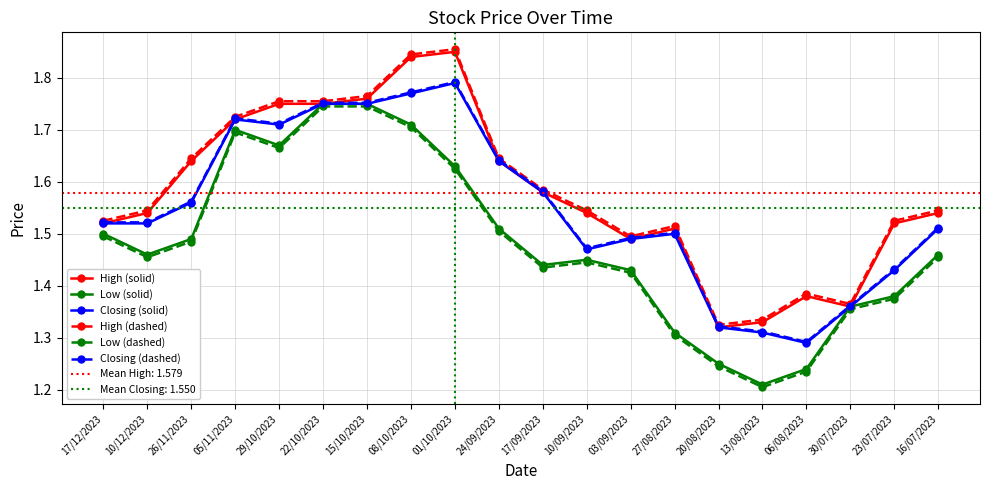

List the series in order of their peak value, lowest first.

Low (dashed), Low (solid), Closing (solid), Closing (dashed), High (solid), High (dashed)